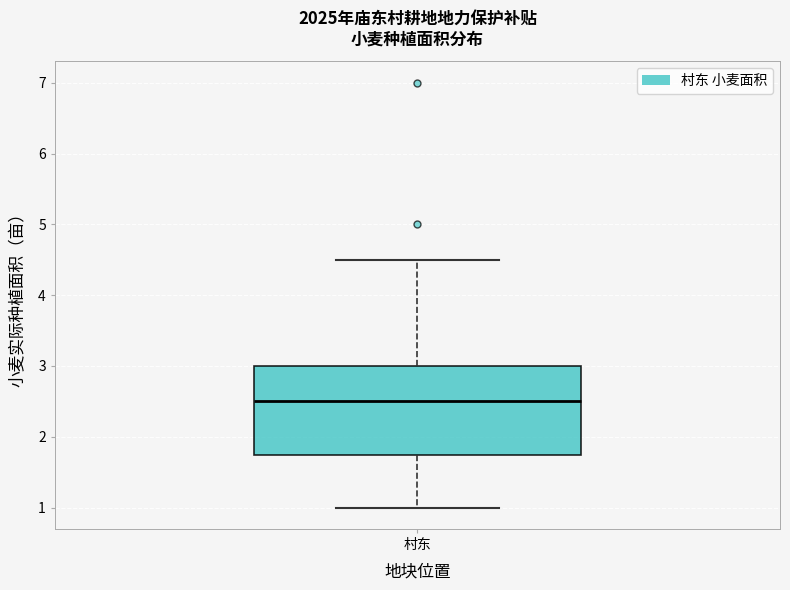

Transcribe this box plot: give where the median line is, the range the box spans, and where the two whiskers end, as read against the y-axis. The values are not printed on the chart, so give them approximately, as read against the axis.

median 2.5, box 1.8 to 3.0, whiskers 1.0 to 4.5